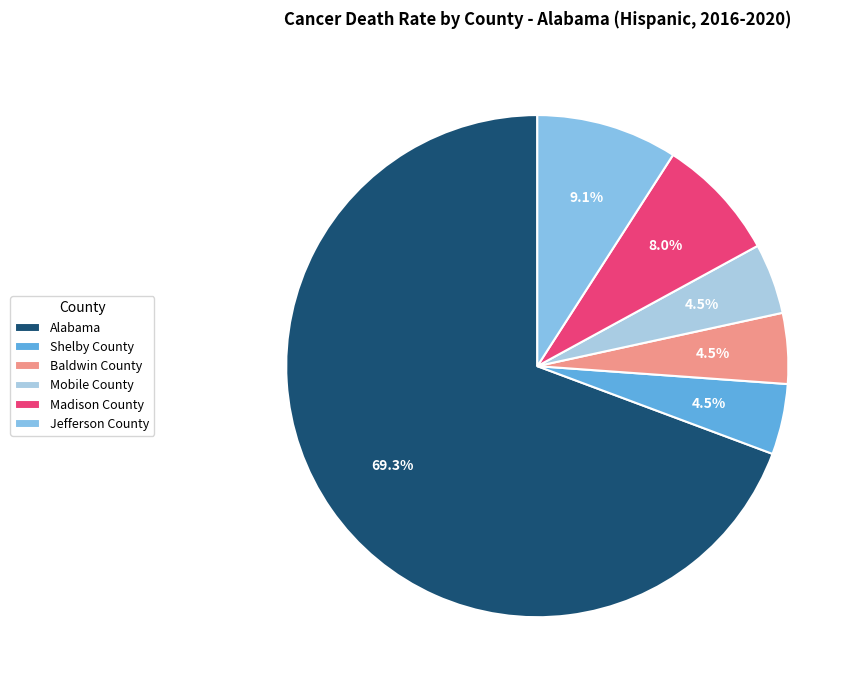

How many segments does this pie chart have?

6